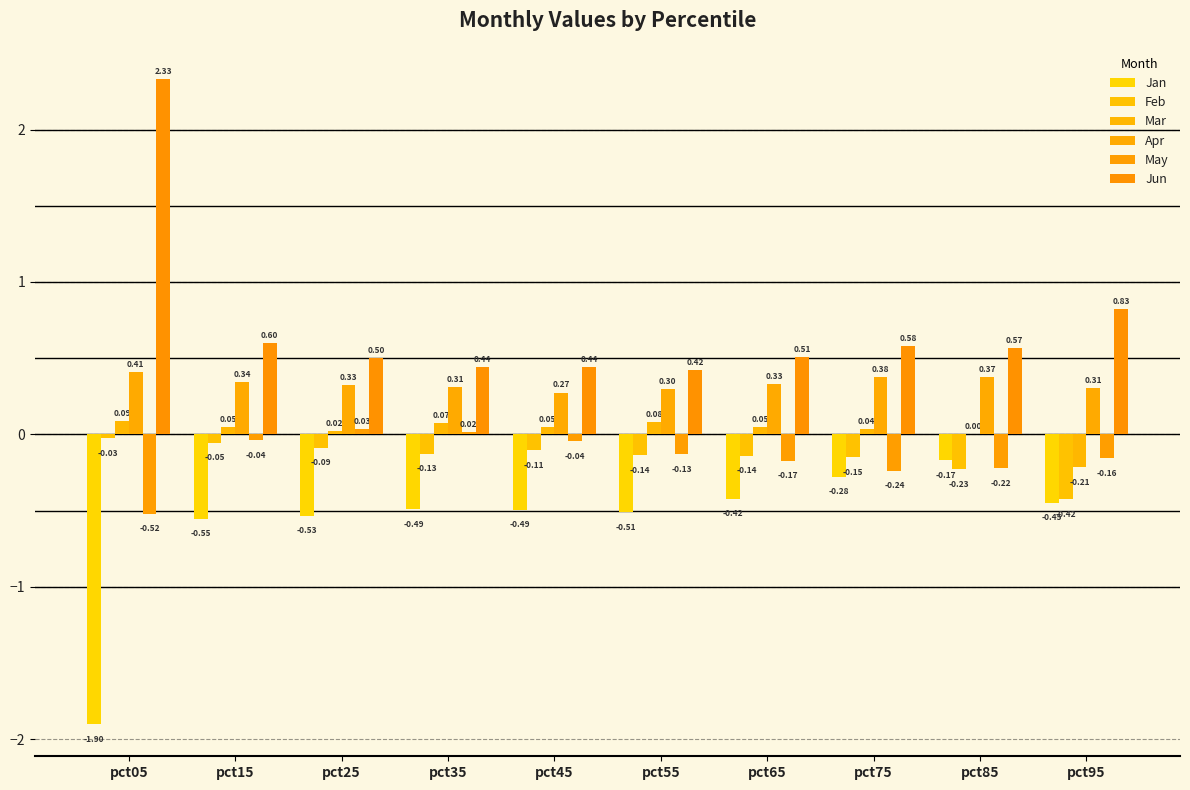

List the series in order of their peak value, lowest first.

Jan, Feb, May, Mar, Apr, Jun